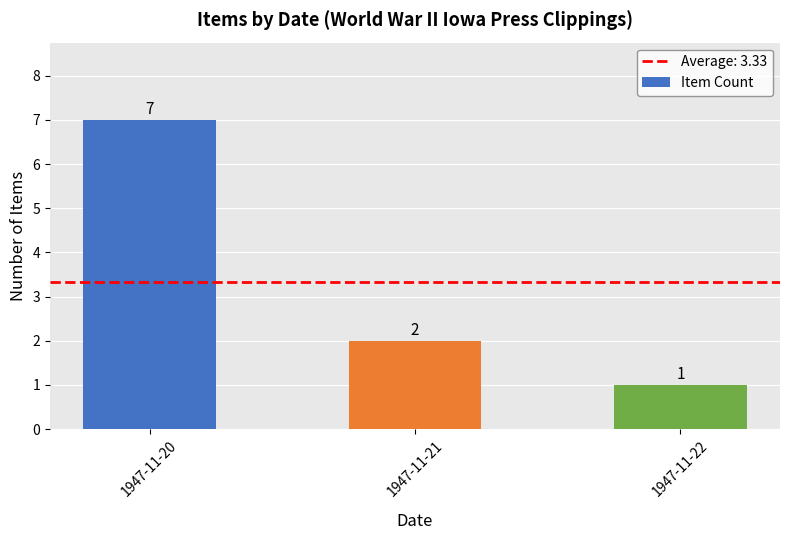

Reading left to right, what are all the values shown in this chart?

1947-11-20=7	1947-11-21=2	1947-11-22=1